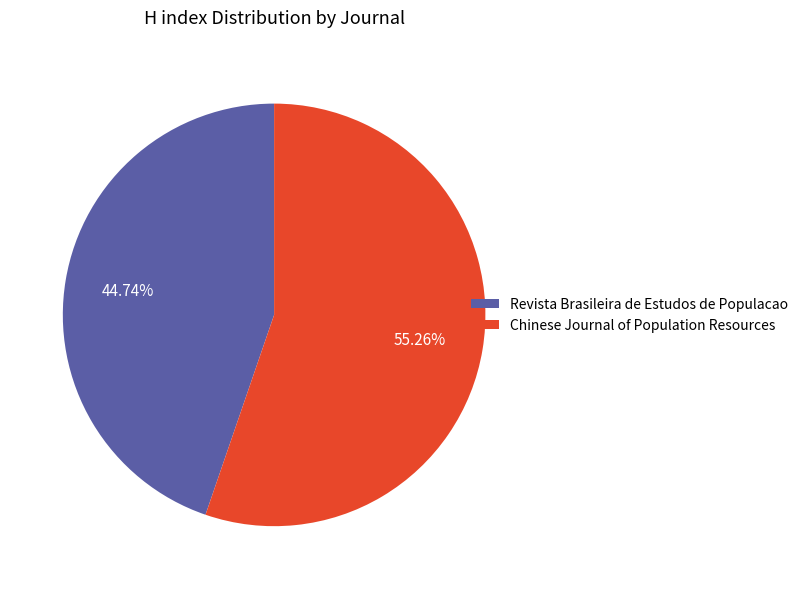

To the nearest percent, what is the difference between the Chinese Journal of Population Resources and Revista Brasileira de Estudos de Populacao slice percentages?

11%